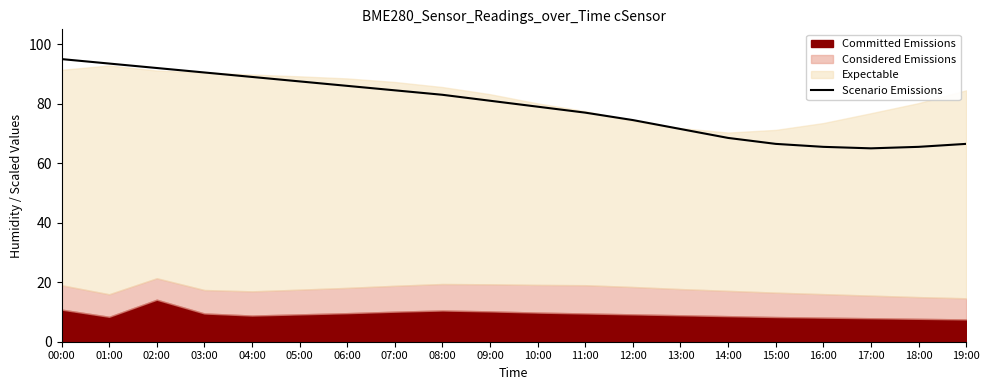

The chart shows a value of 37.1 at 13:00. True or false?

False